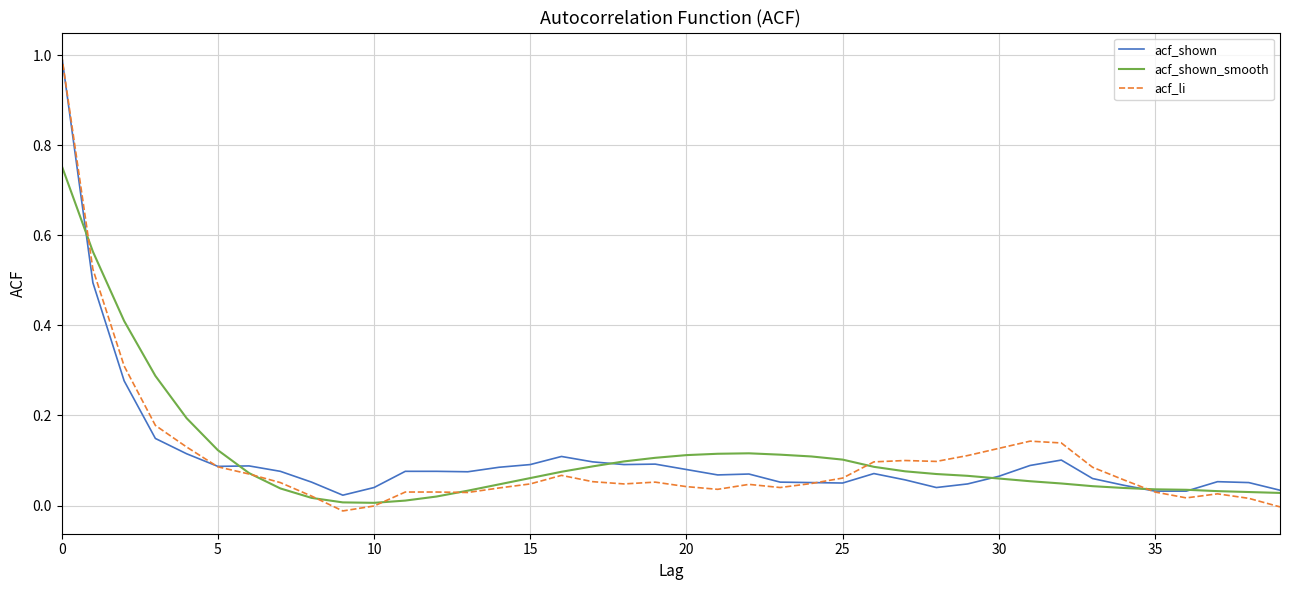

Which series has the widest spread of values?

acf_li